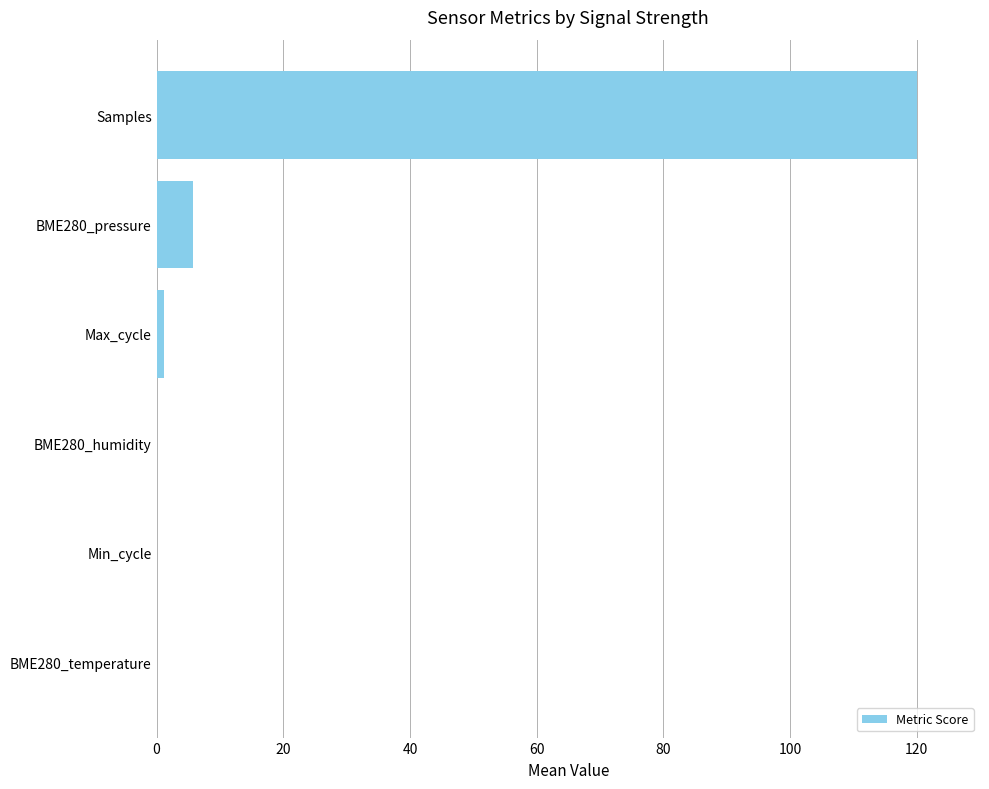

Between BME280_pressure and Samples, which is larger?

Samples